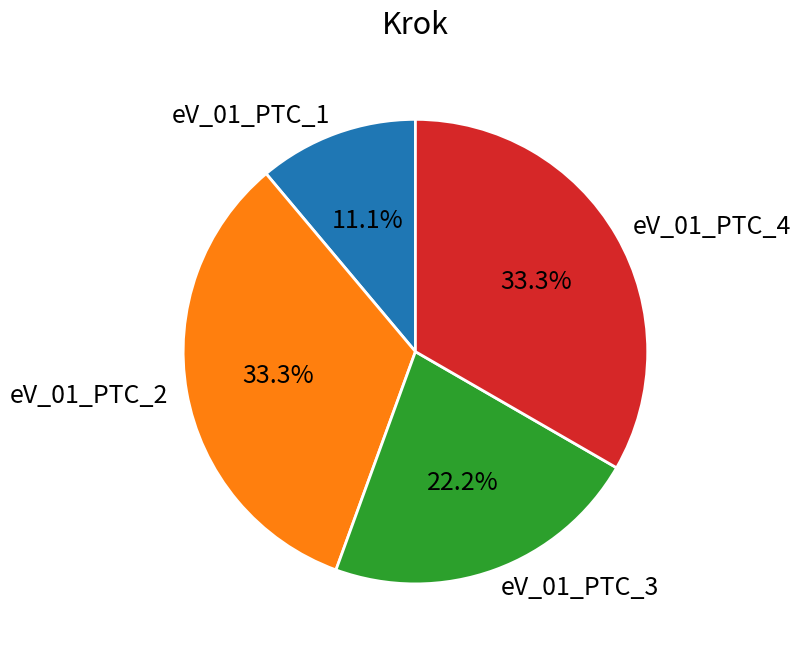

What percentage is NOT represented by eV_01_PTC_1?

88.9%